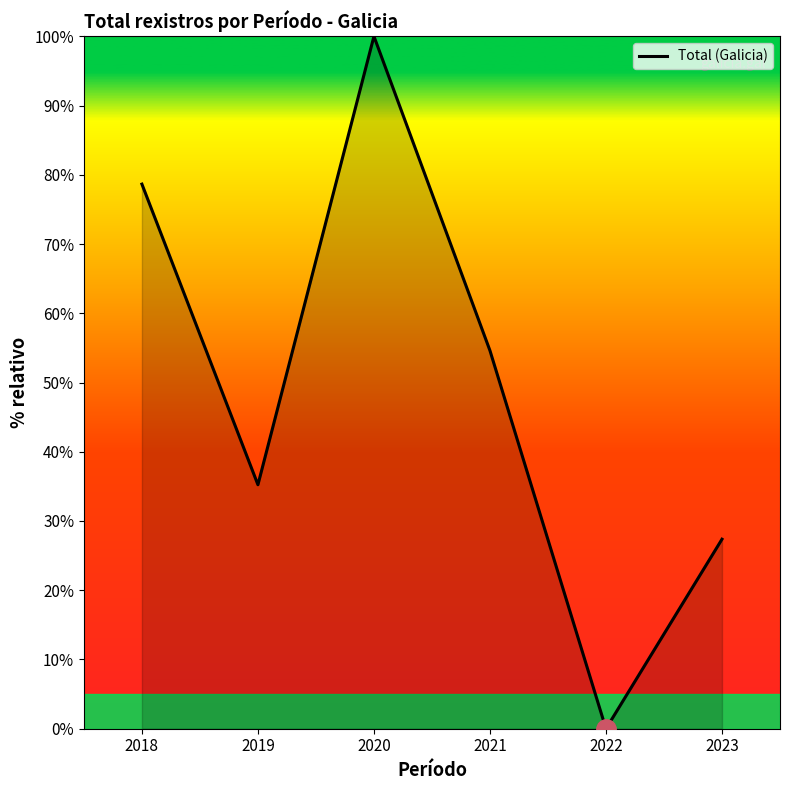

How many values are below 54?

3